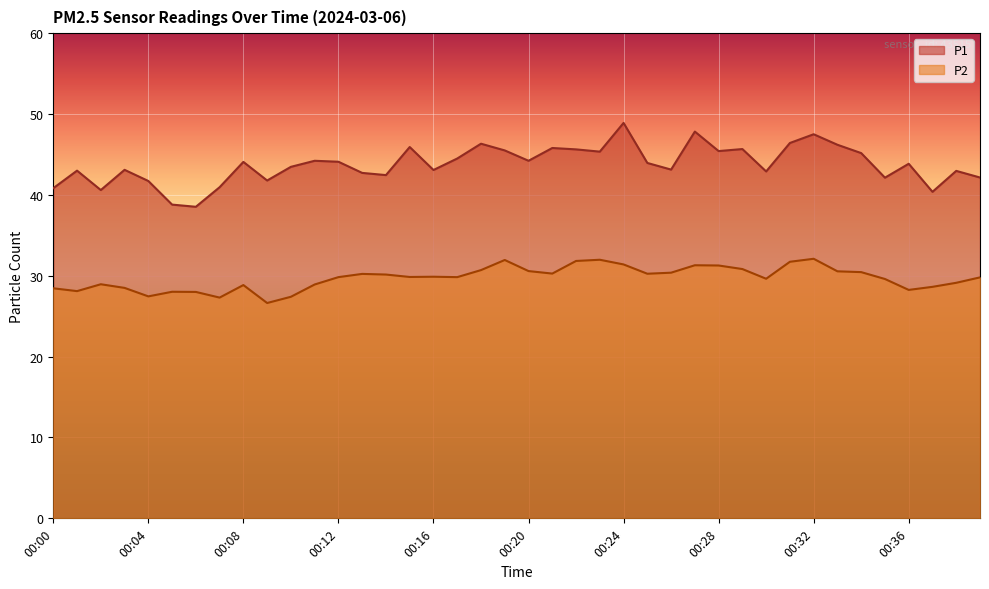

How many interior local peaks does the P2 series have?

9